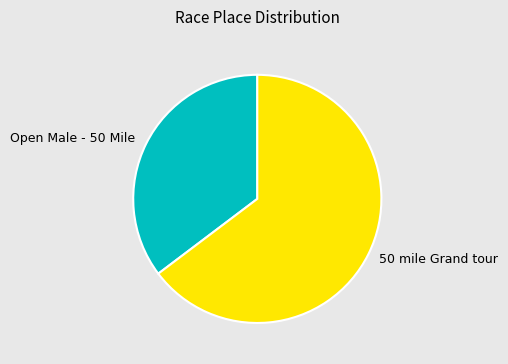

Does 50 mile Grand tour account for over 50% of the chart?

Yes